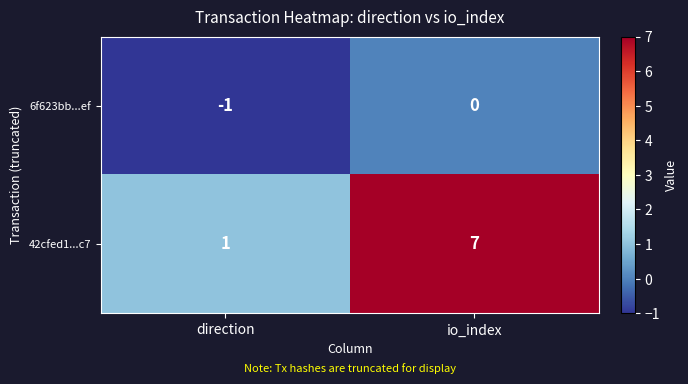

Reading left to right, what are all the values shown in this chart?

6f623bb...ef: -1	0
42cfed1...c7: 1	7